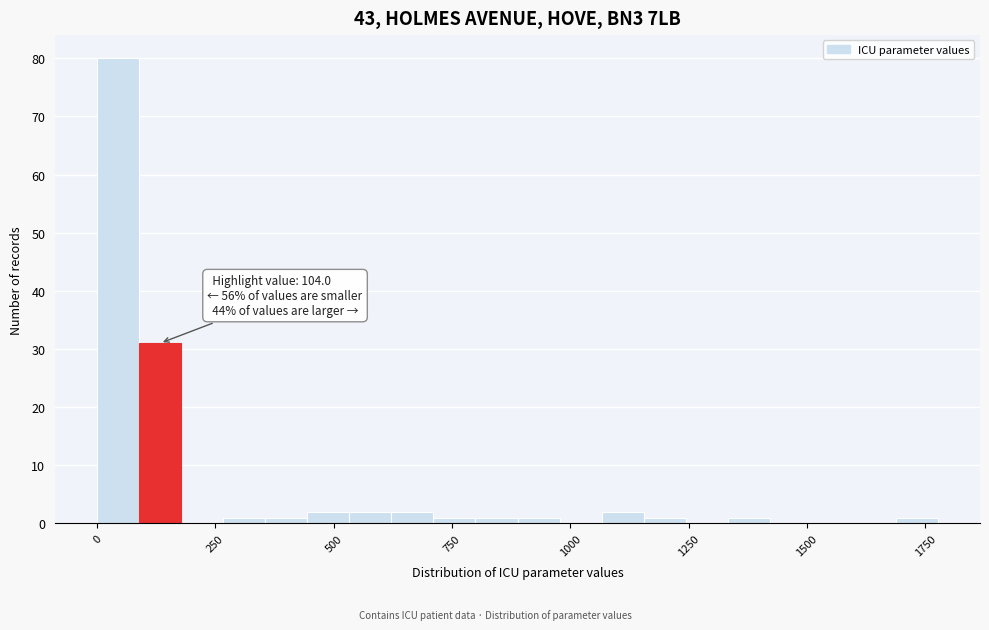

Around what value on the x-axis is the tallest bar? Give the approximate position of its centre, as read against the axis.

50